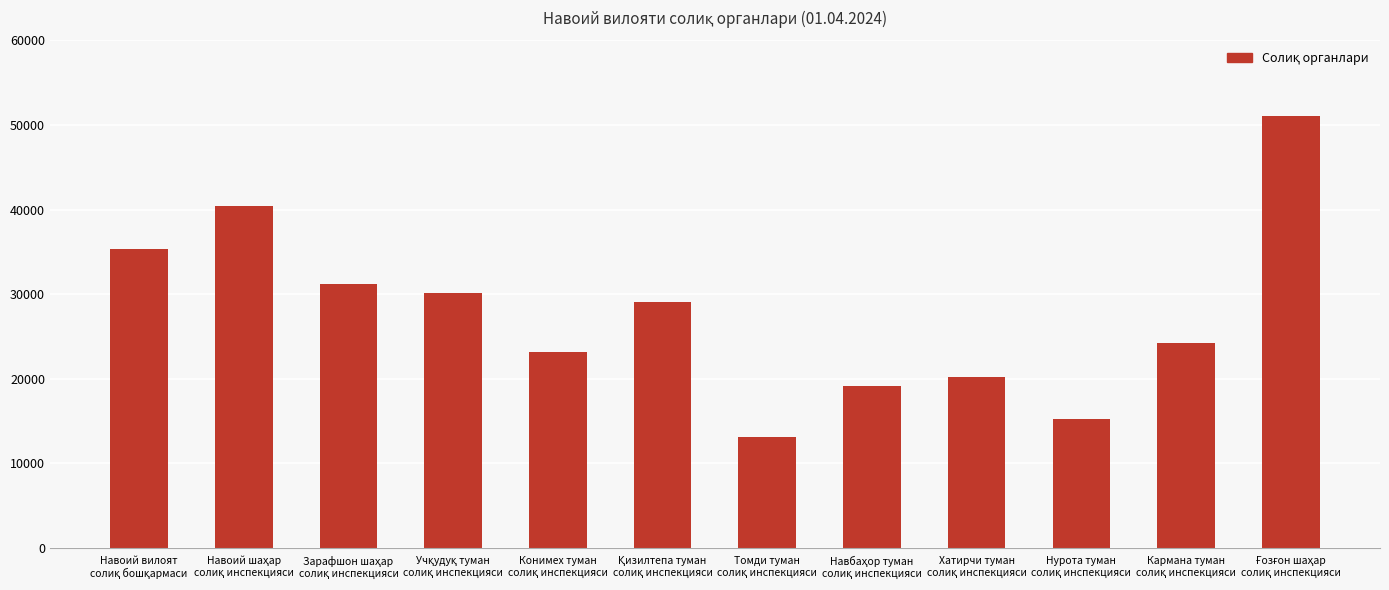

What is the smallest value displayed?

13131